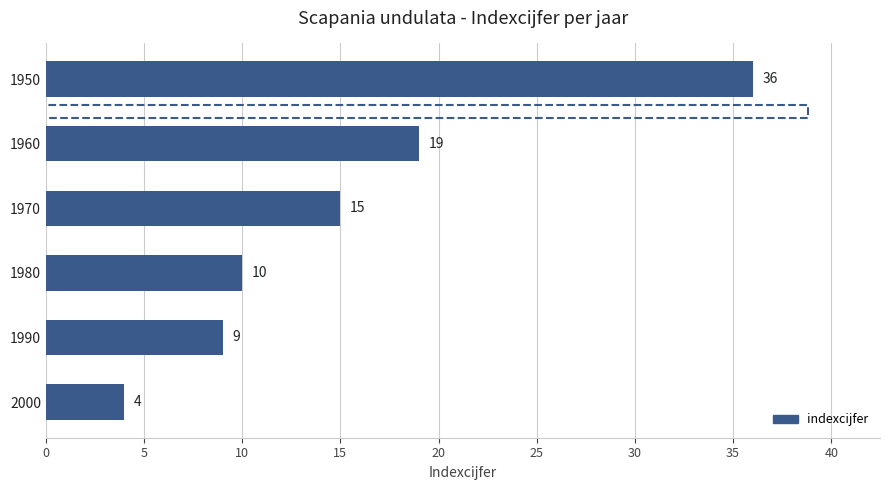

Reading top to bottom, what are all the values shown in this chart?

36	19	15	10	9	4